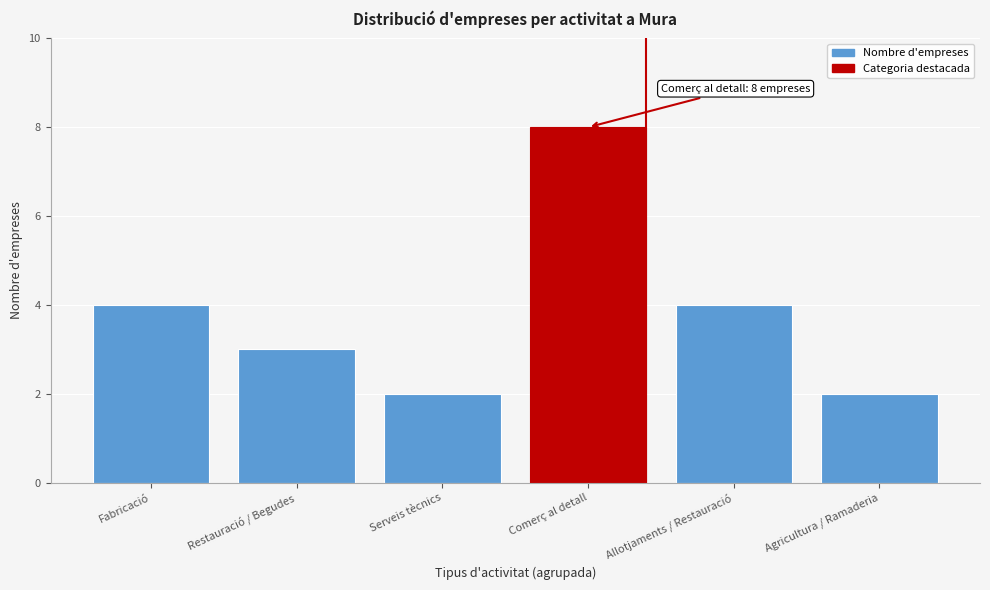

Reading left to right, transcribe all the data shown in this chart.

4	3	2	8	4	2